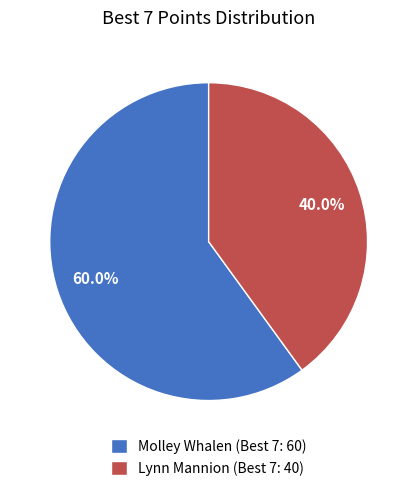

To the nearest percent, what is the average slice percentage?

50%